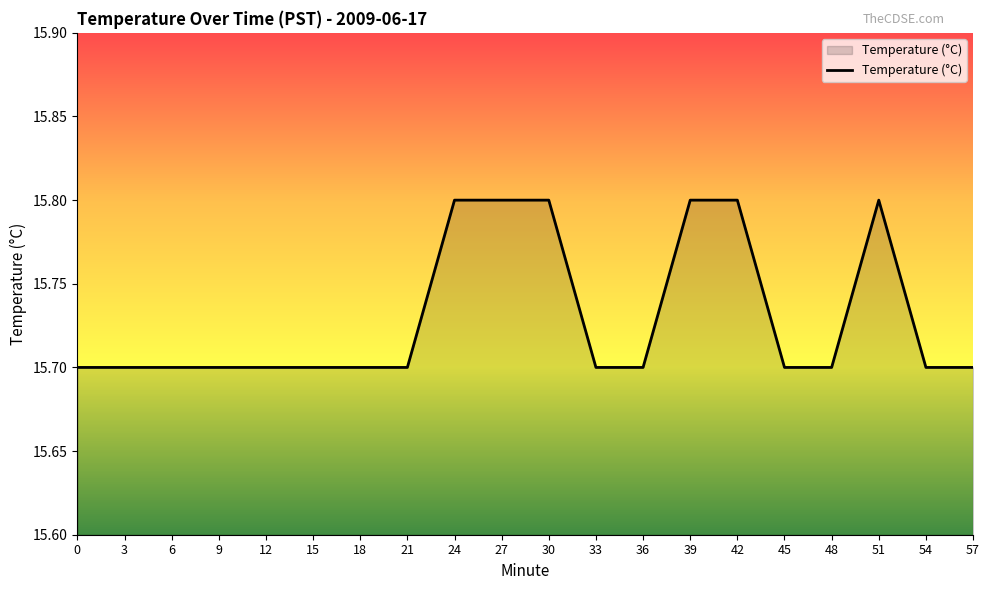

The chart shows a value of 15.8 at 39. True or false?

True